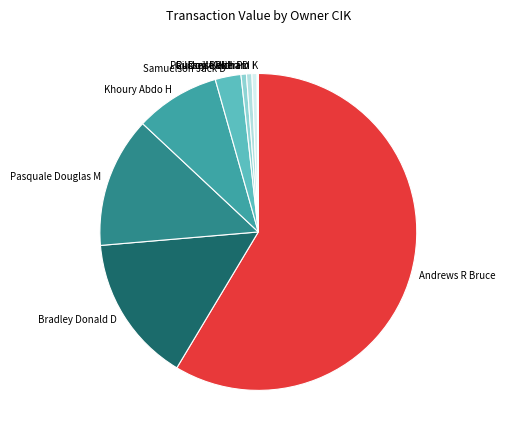

Which slice represents more than half of the pie?

Andrews R Bruce